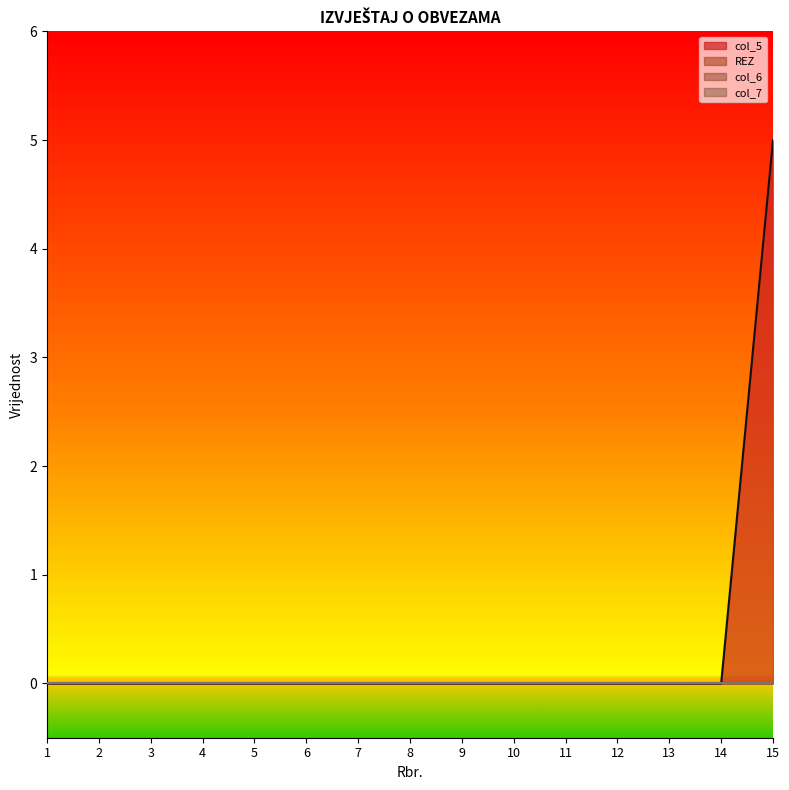

Count the number of categories in the chart.

15